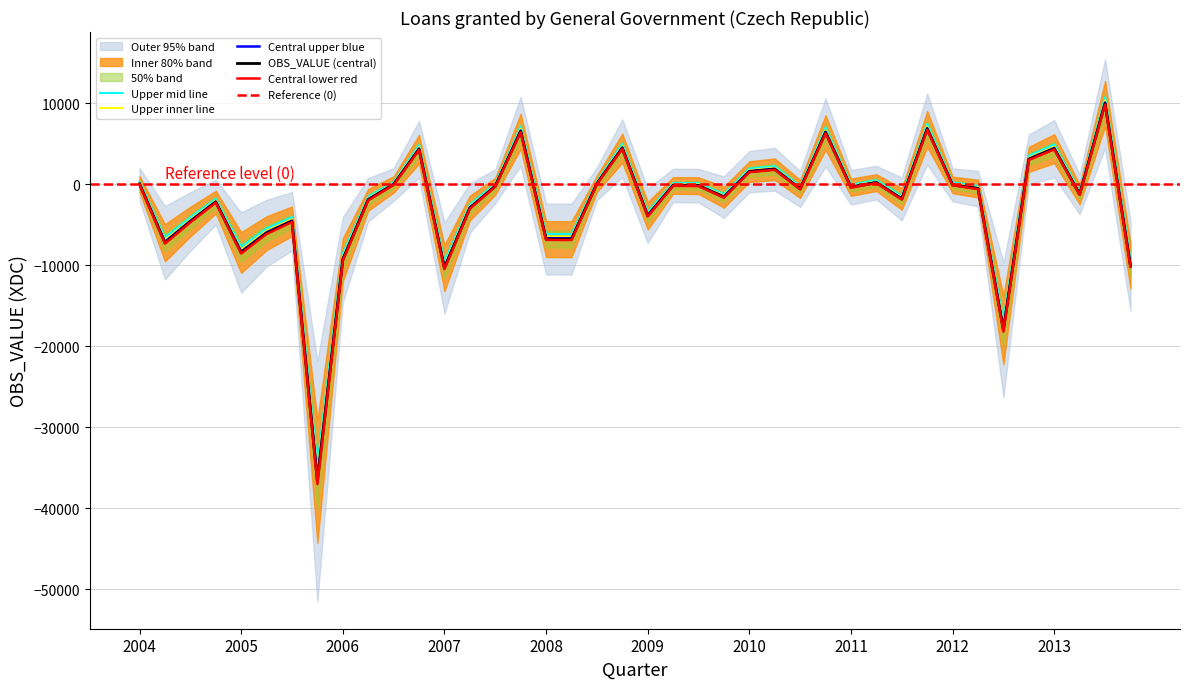

True or false: the data shows -1012 at 2011-Q3.

False